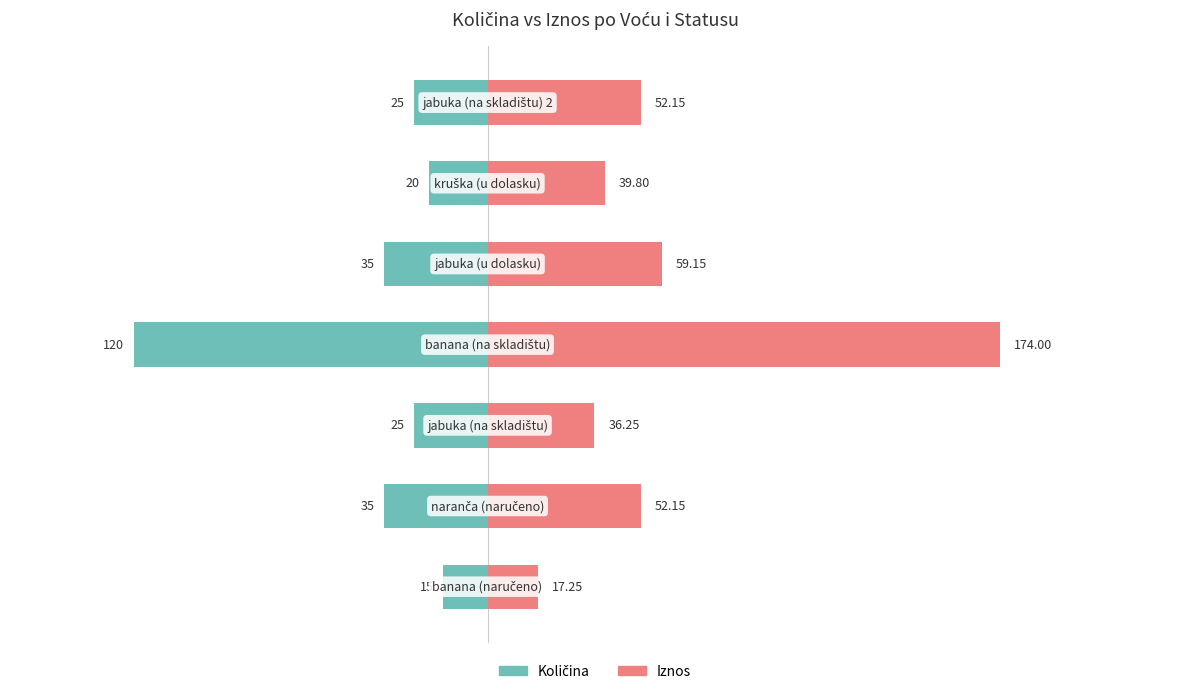

Rank the series by their maximum value, from highest to lowest.

Iznos, Količina